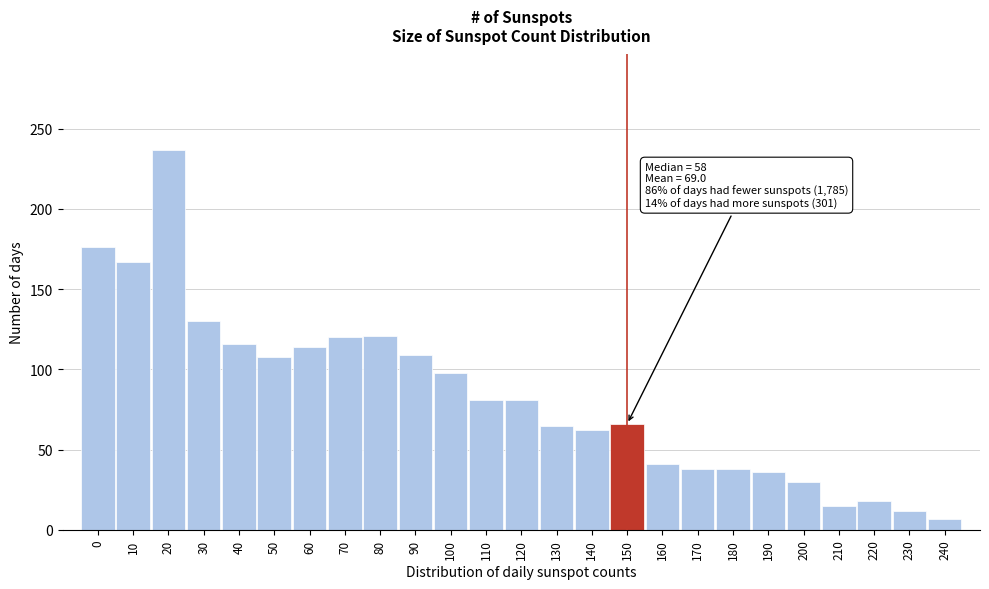

What is the difference between the second highest and minimum values?

169